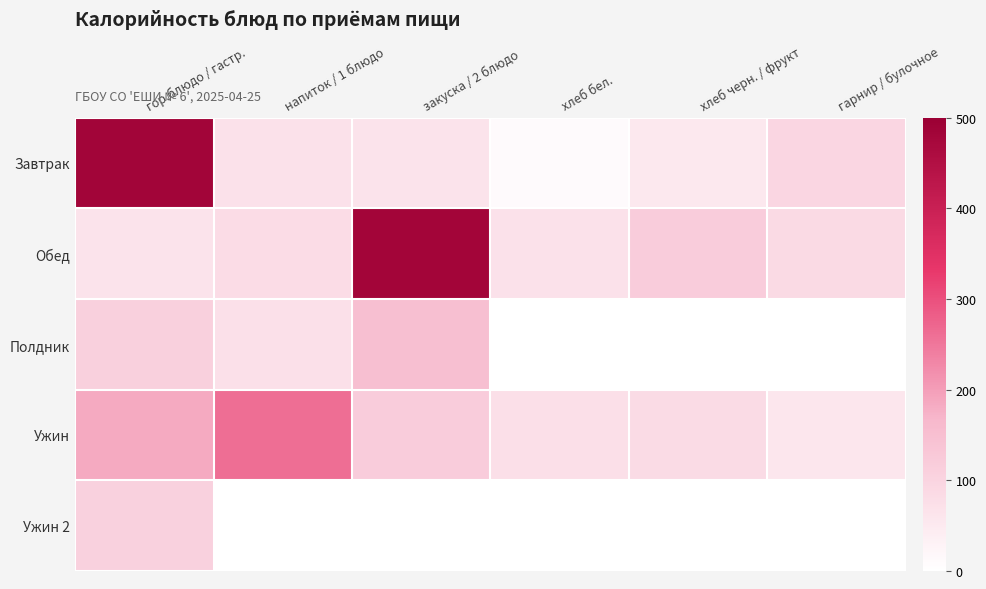

Between хлеб бел. and закуска / 2 блюдо, which is larger?

закуска / 2 блюдо